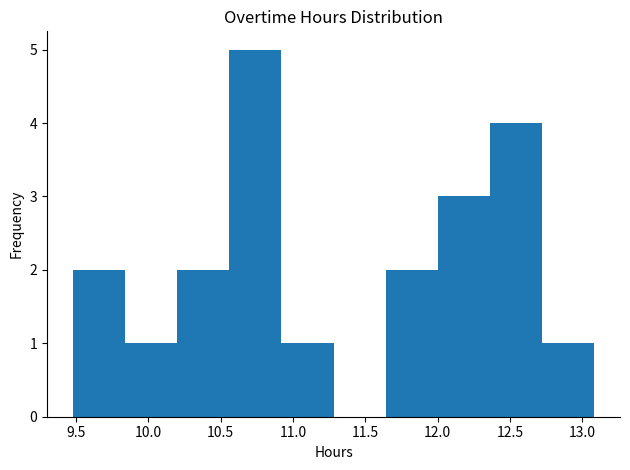

Reading left to right, list every bar in this chart as the range it spans on the x-axis followed by its height. Neither the bar edges nor the heights are printed on the chart, so give them approximately, as read against the axes.

9.48 to 9.84: 2
9.84 to 10.20: 1
10.20 to 10.56: 2
10.56 to 10.92: 5
10.92 to 11.28: 1
11.28 to 11.64: 0
11.64 to 12.00: 2
12.00 to 12.36: 3
12.36 to 12.72: 4
12.72 to 13.08: 1